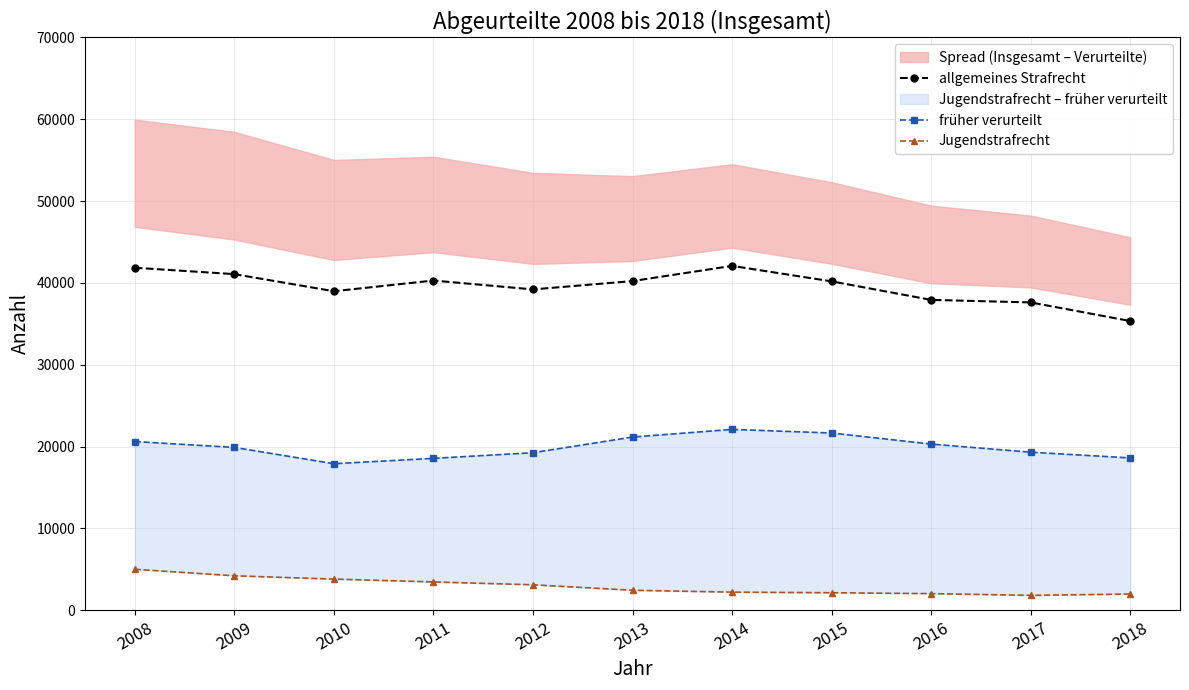

What is the value of the allgemeines Strafrecht point at the 6th from the left?

40230